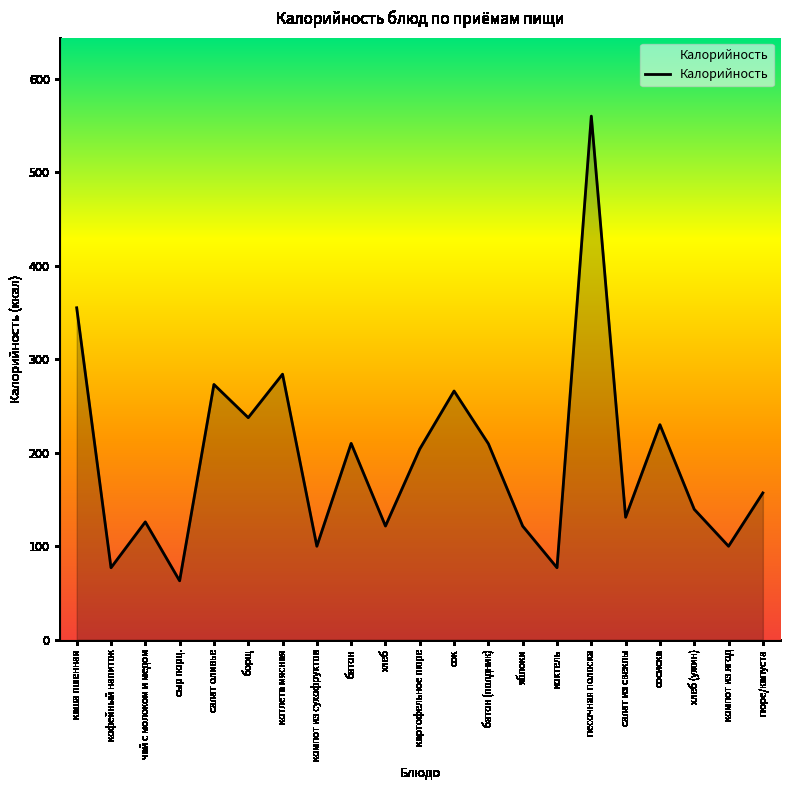

How many interior local peaks (higher than both neighbors) does the data have?

7